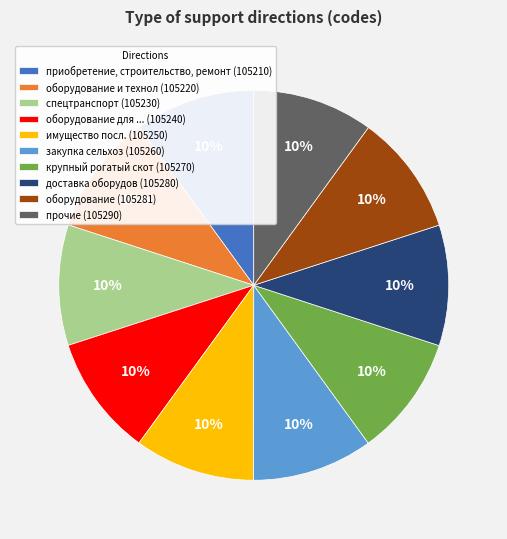

To the nearest percent, what is the average slice percentage?

10%